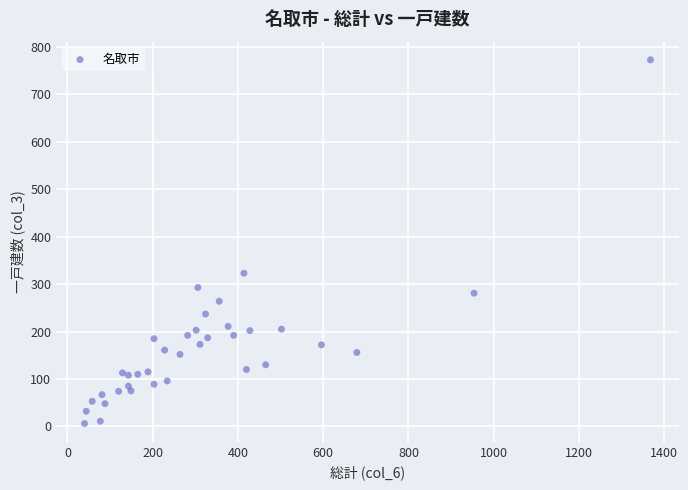

What Y value in the scatter plot is closest to 389?

323